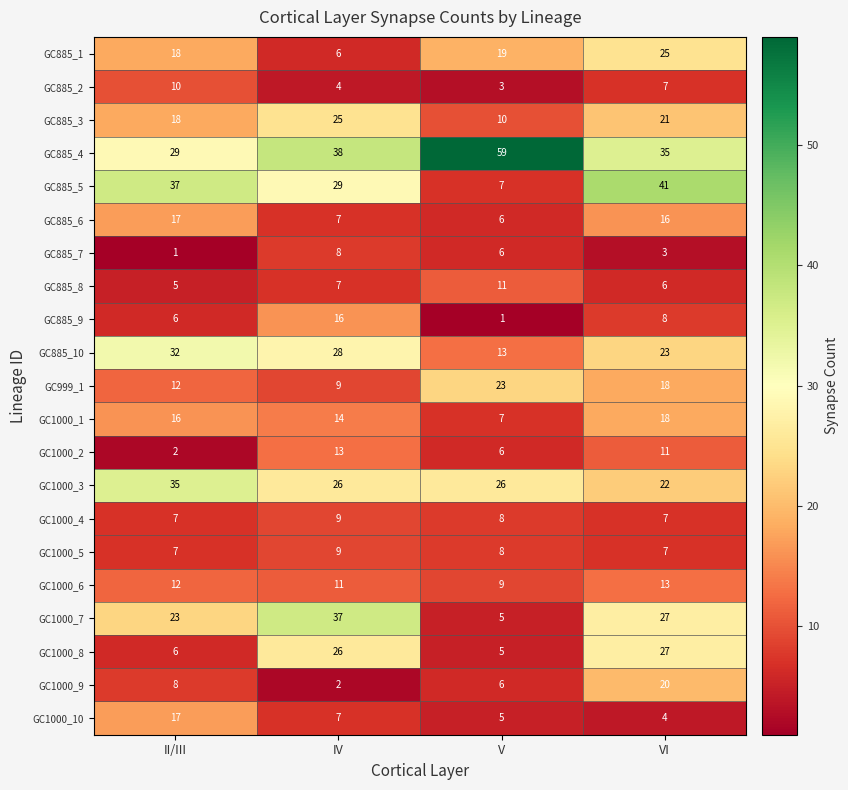

The value of GC885_9 at VI is 13. True or false?

False